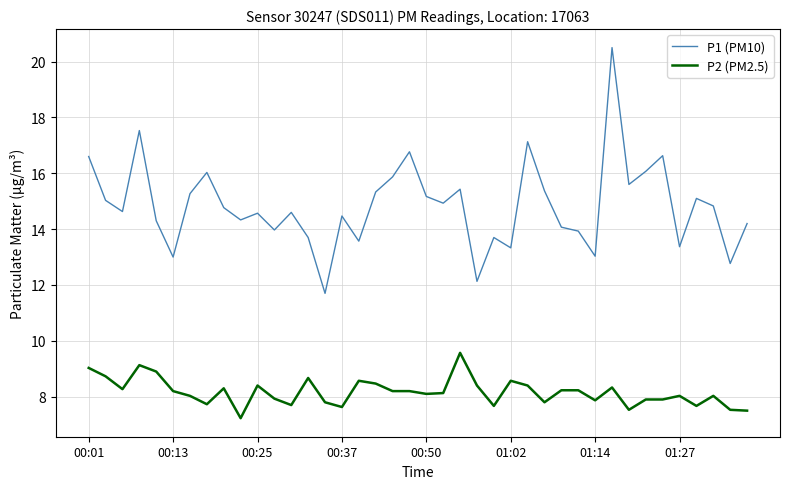

Which series has the largest total across all categories?

P1 (PM10)